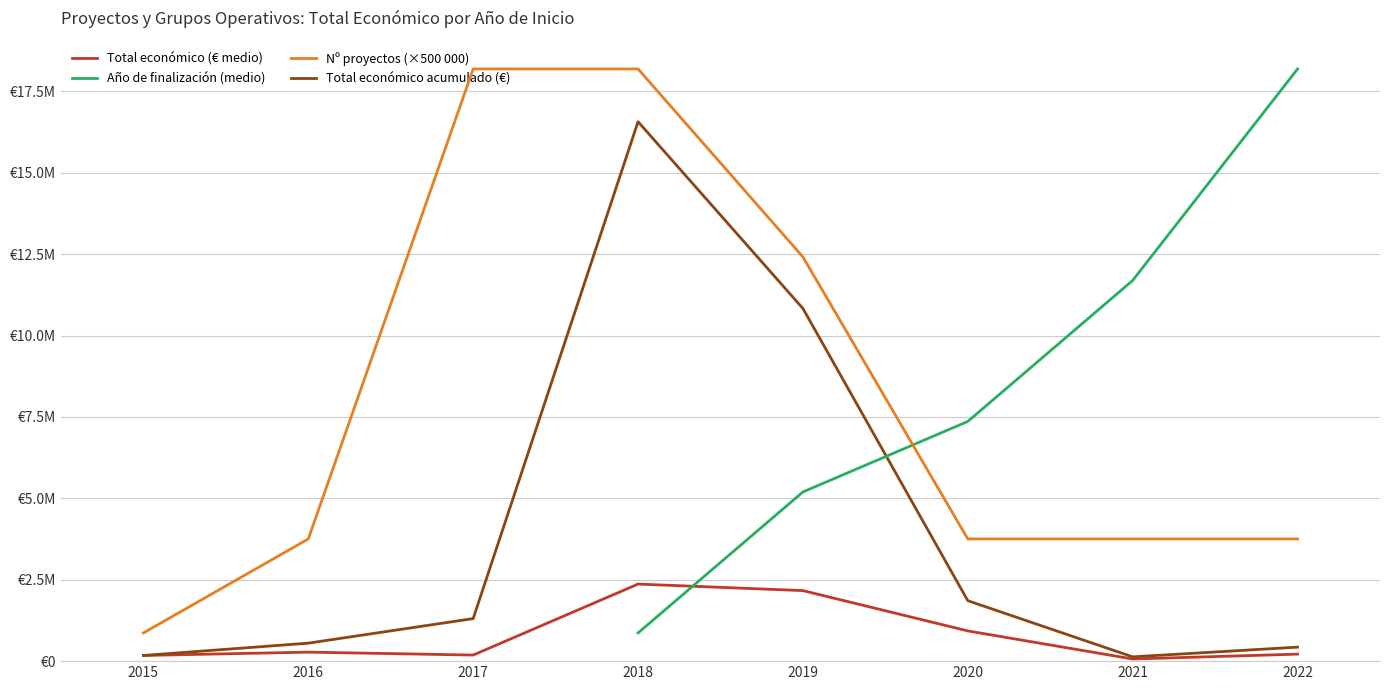

At which label does Nº proyectos (×500 000) first exceed 1000000?

2017